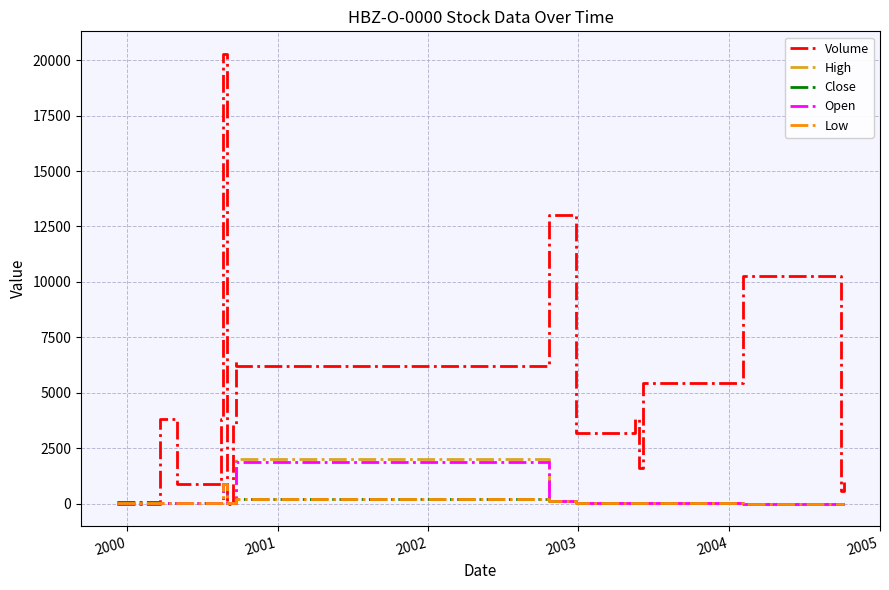

Which series has the largest total across all categories?

Volume